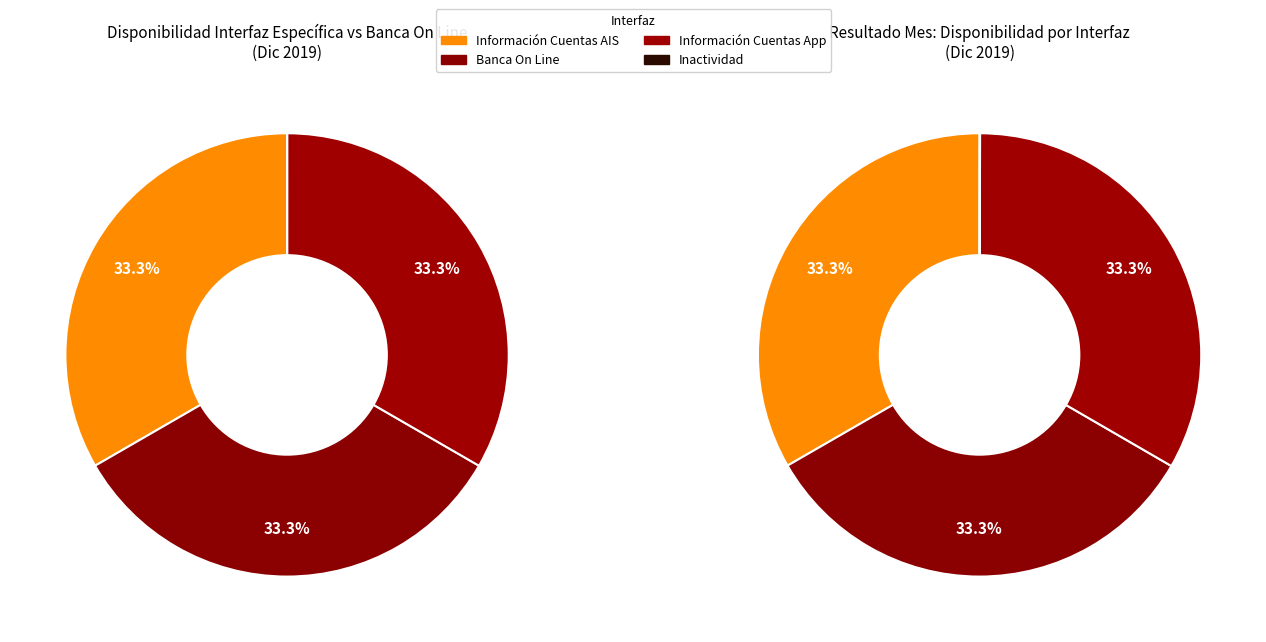

True or false: 3 accounts for 16% of the total.

False